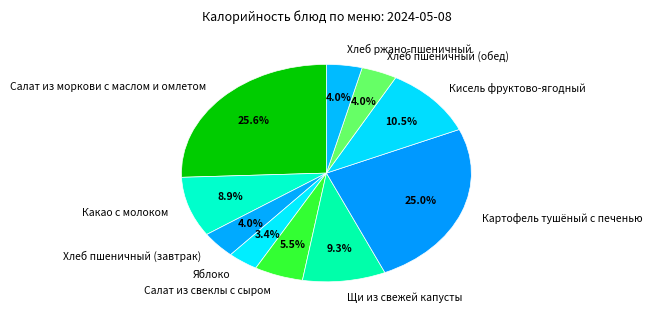

How many slices are in this pie chart?

10